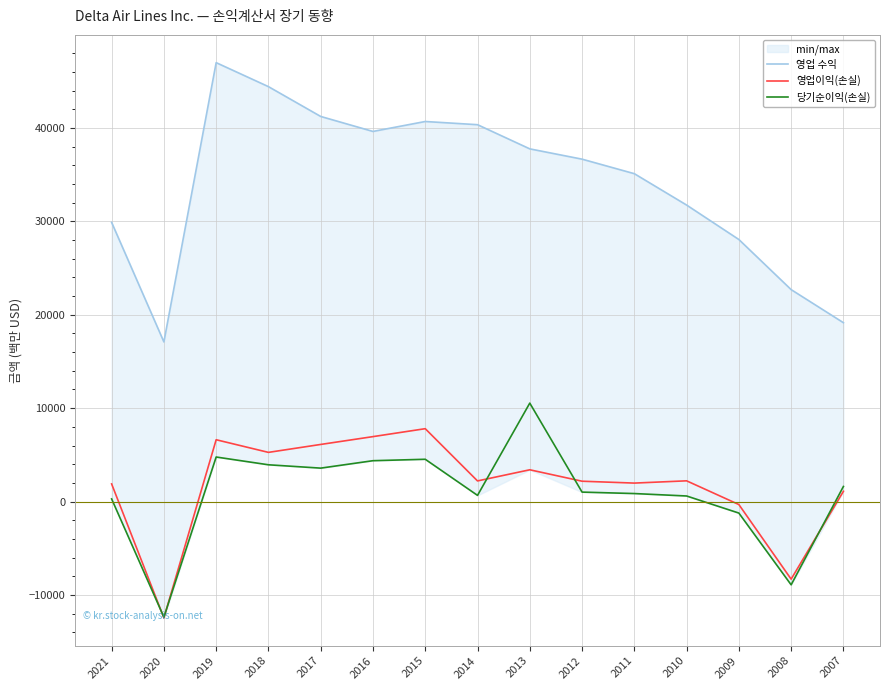

What is the smallest value displayed?

-12469